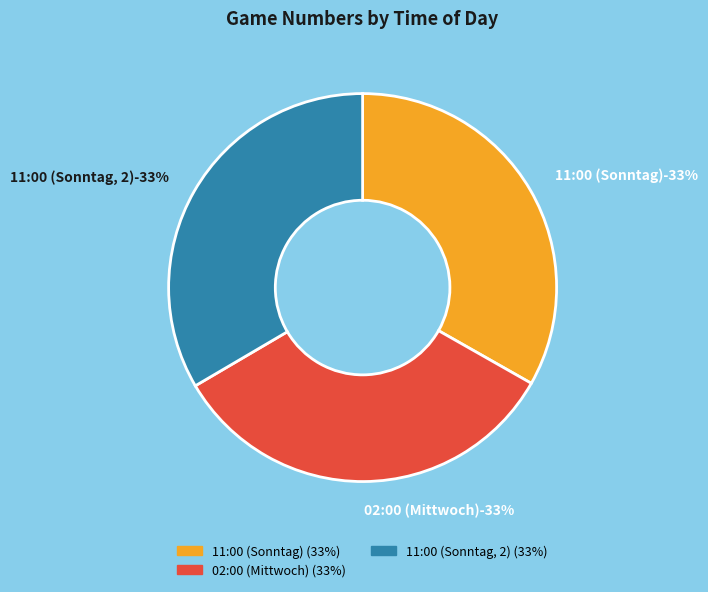

Combined, do 11:00 (Sonntag, 2) and 11:00 (Sonntag) account for over 50%?

Yes